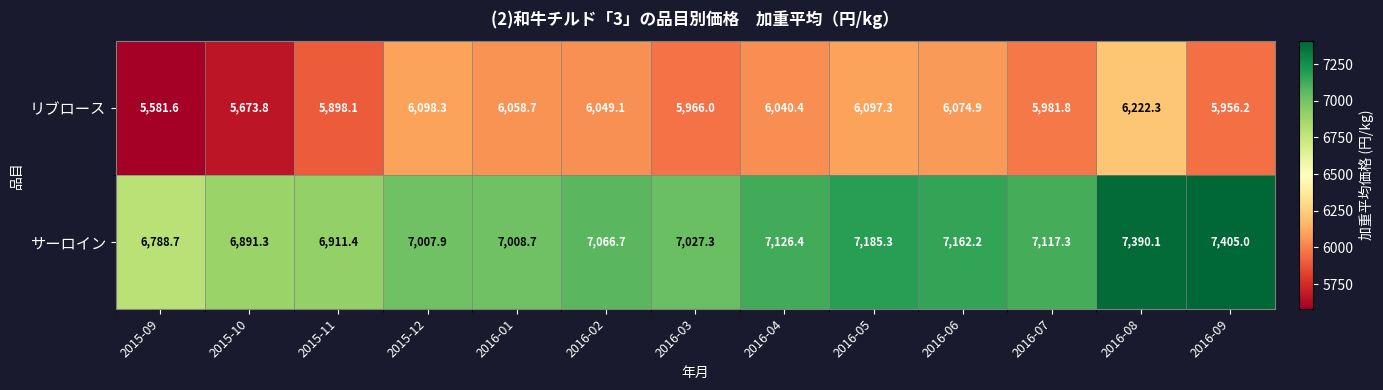

Reading right to left, transcribe all the data shown in this chart.

リブロース: 5956.2	6222.3	5981.8	6074.9	6097.3	6040.4	5966.0	6049.1	6058.7	6098.3	5898.1	5673.8	5581.6
サーロイン: 7405.0	7390.1	7117.3	7162.2	7185.3	7126.4	7027.3	7066.7	7008.7	7007.9	6911.4	6891.3	6788.7